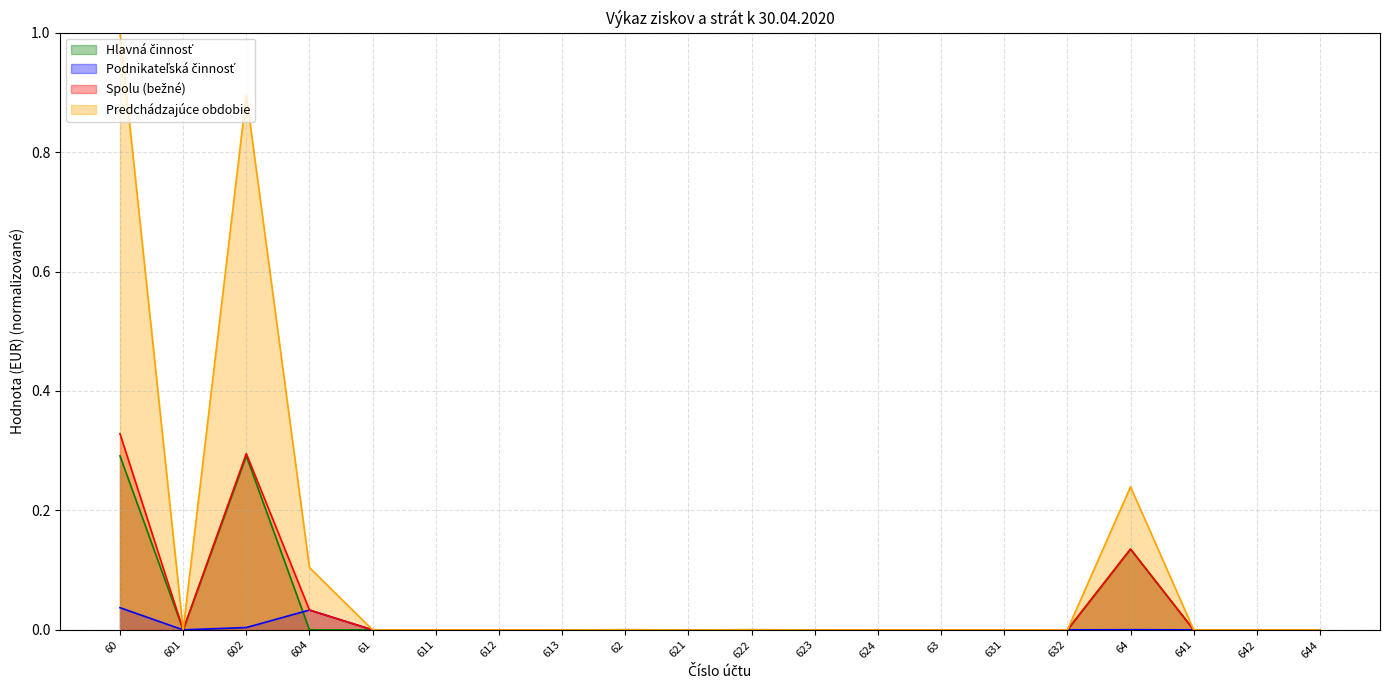

At which label does Podnikateľská činnosť reach its minimum?

601